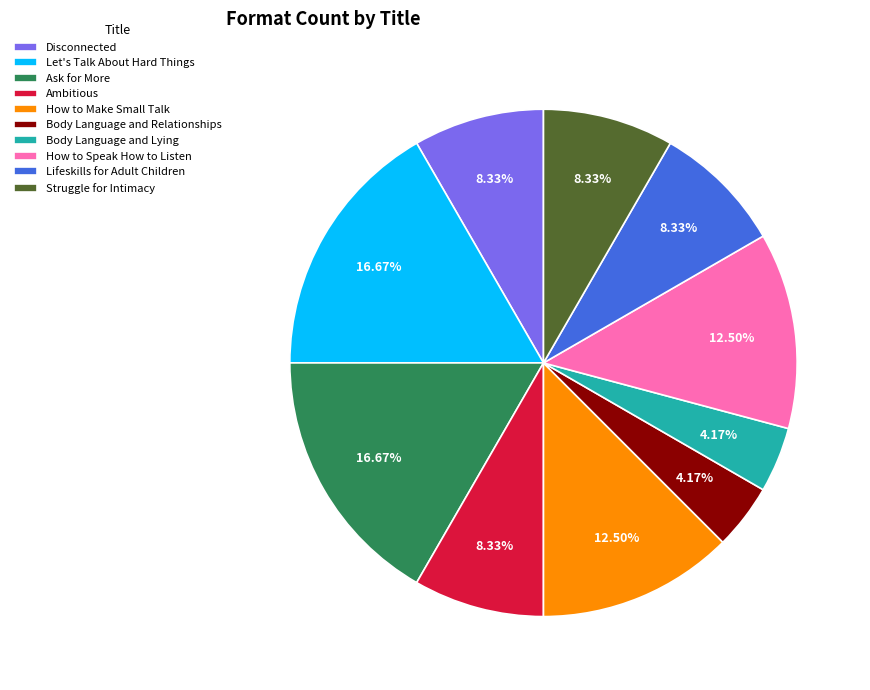

Combined, what portion of the pie is How to Make Small Talk and Let's Talk About Hard Things?

29.2%